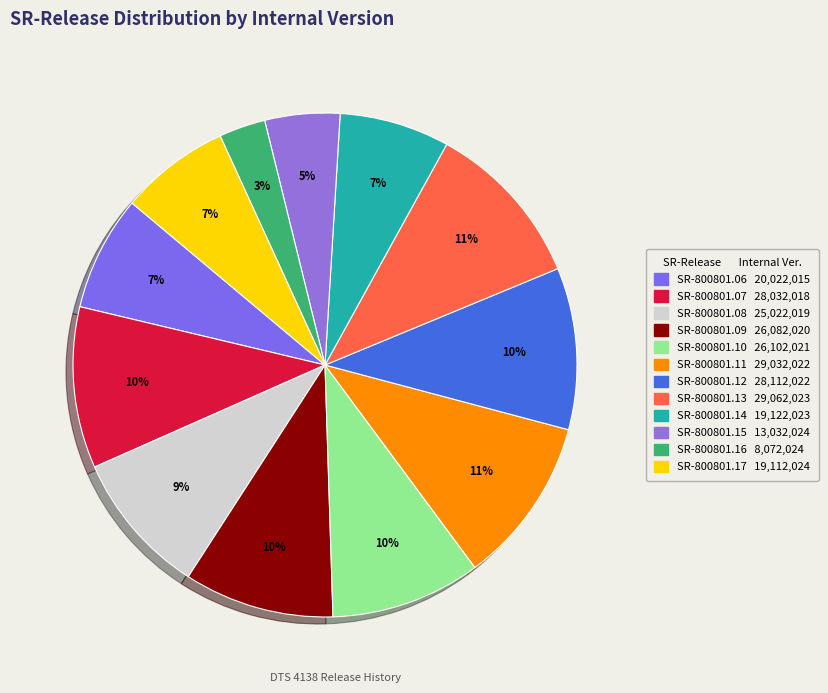

What is the total percentage of SR-800801.12 and SR-800801.10?

20.0%